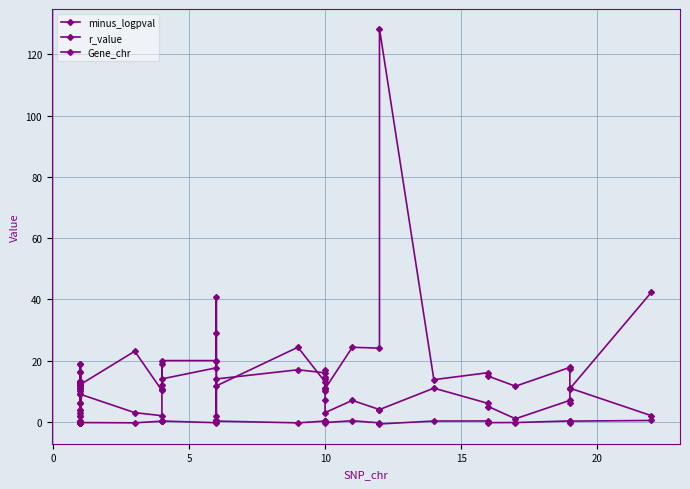

Does the chart have visible grid lines?

Yes